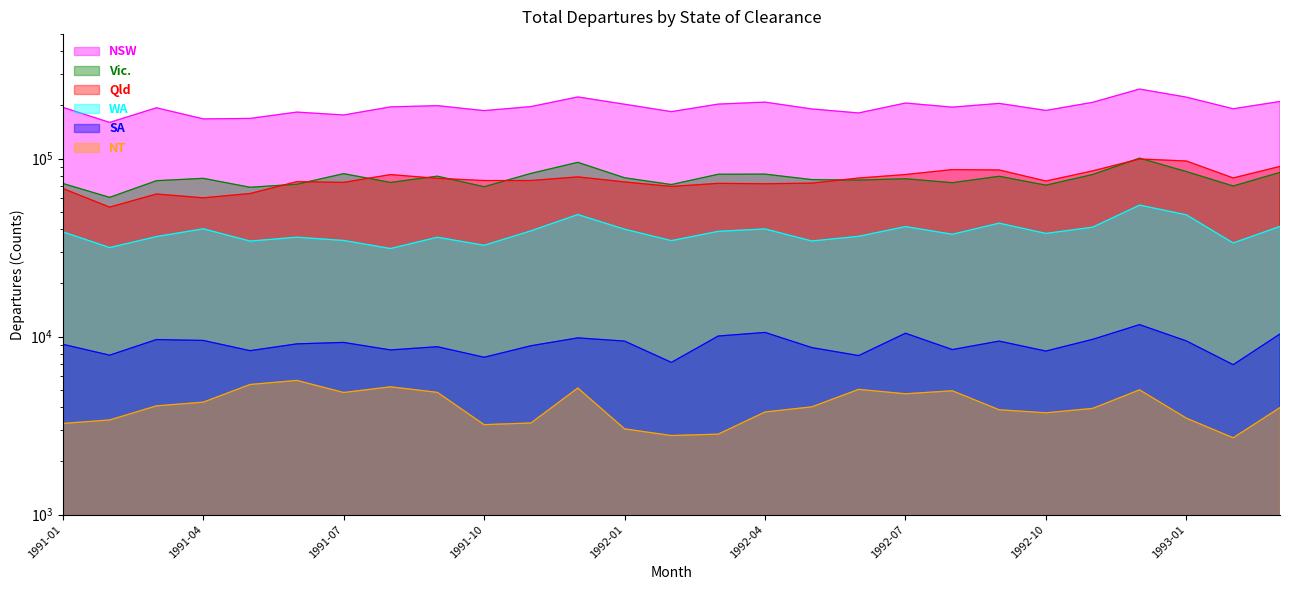

Where is the first local maximum for SA?

1991-03